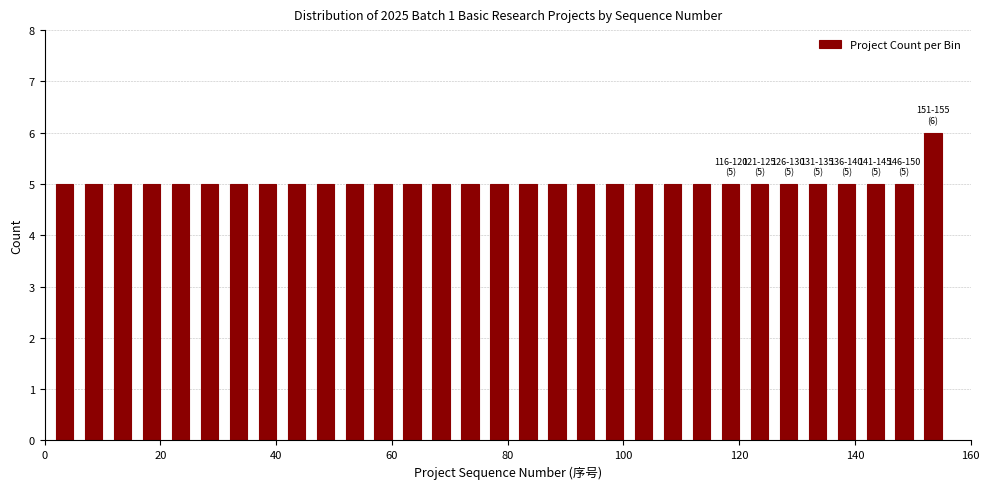

Read against the x-axis, roughly where is the centre of the tallest bar?

154